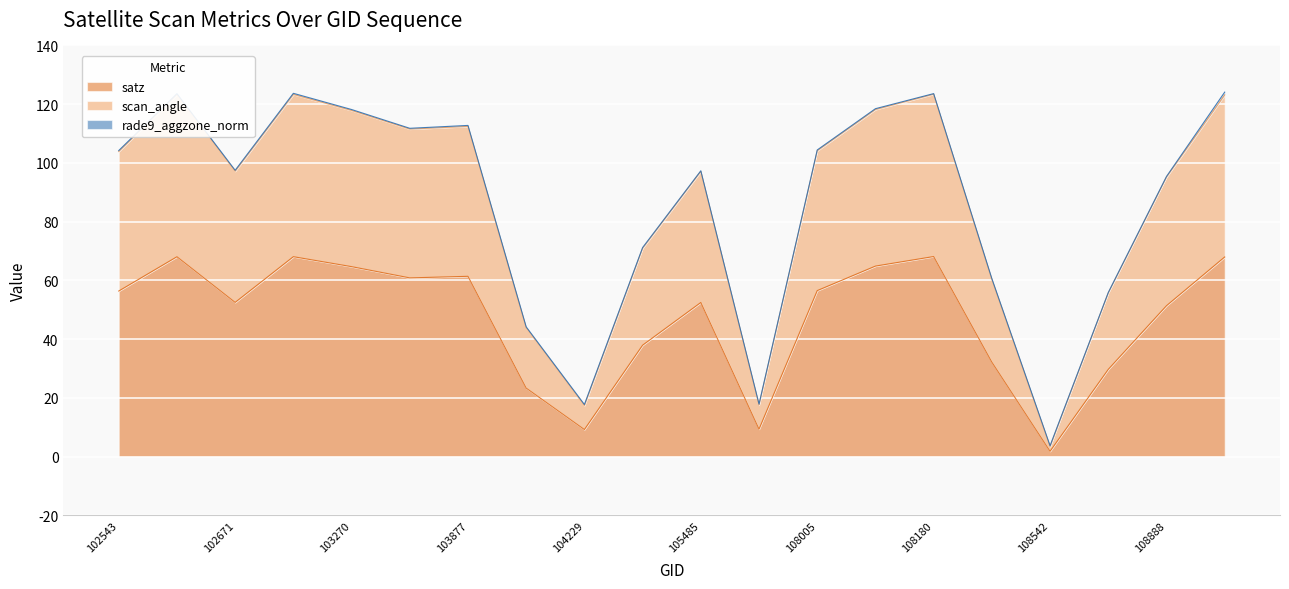

What is the lowest value of the satz series?

1.8